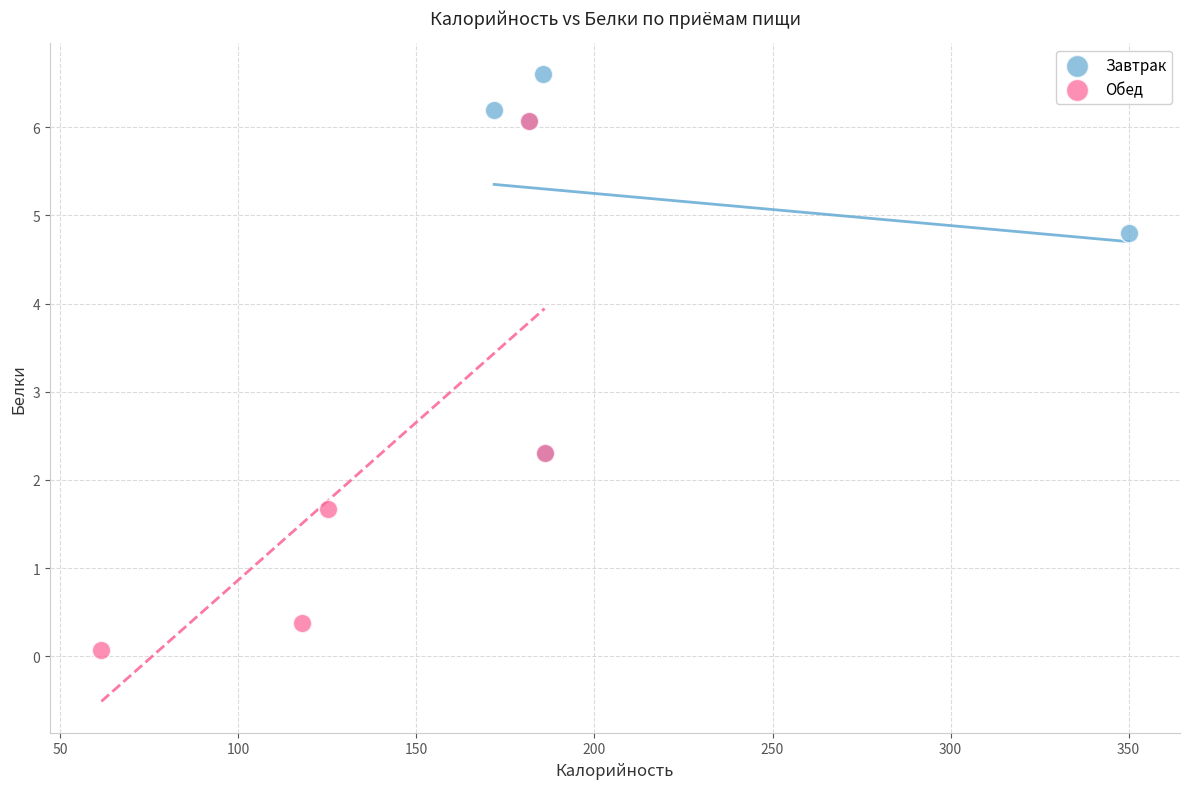

Which series reaches the minimum Y coordinate?

Обед